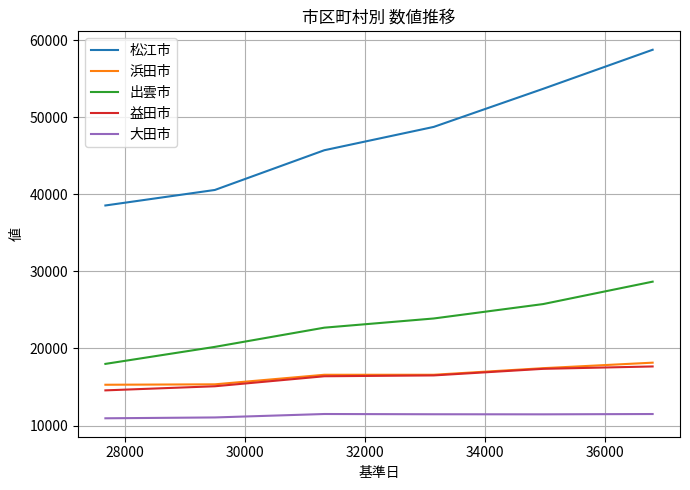

How many lines are shown in the chart?

5